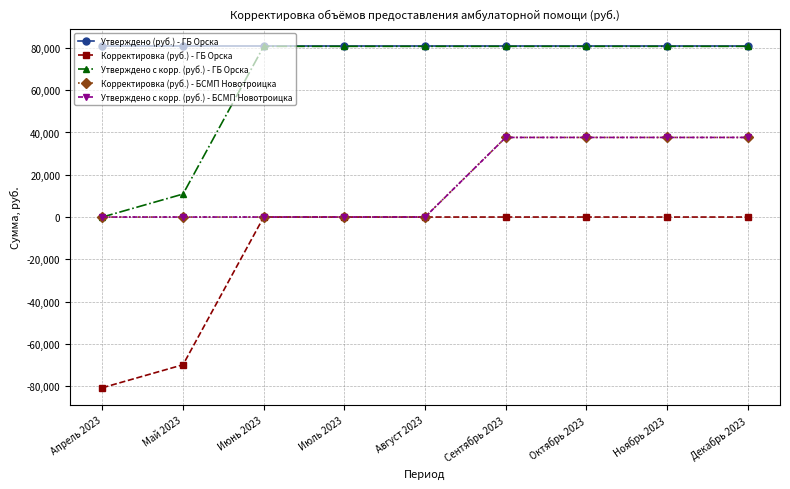

Rank the series at Ноябрь 2023 from lowest to highest value.

Корректировка (руб.) - ГБ Орска, Корректировка (руб.) - БСМП Новотроицка, Утверждено с корр. (руб.) - БСМП Новотроицка, Утверждено (руб.) - ГБ Орска, Утверждено с корр. (руб.) - ГБ Орска